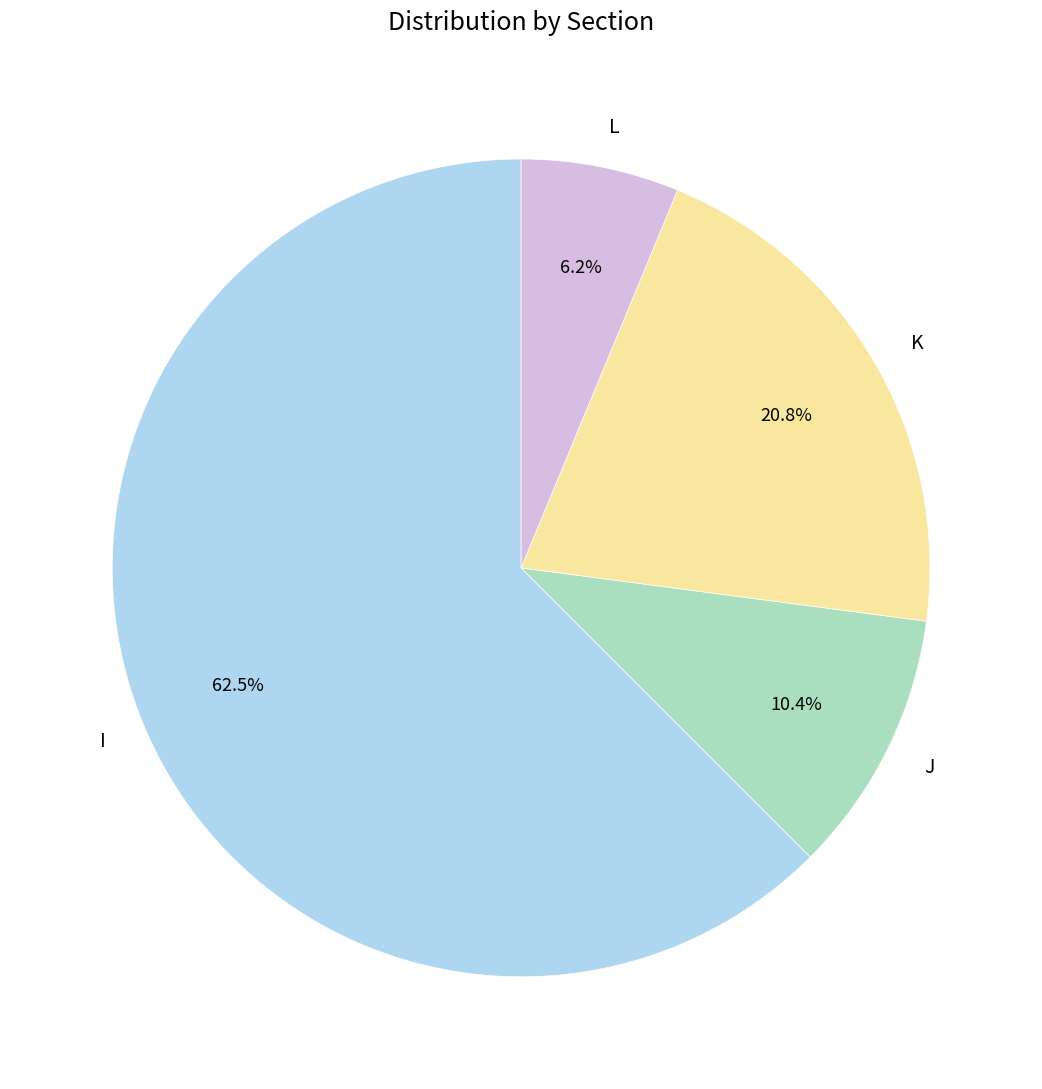

How many slices are in this pie chart?

4